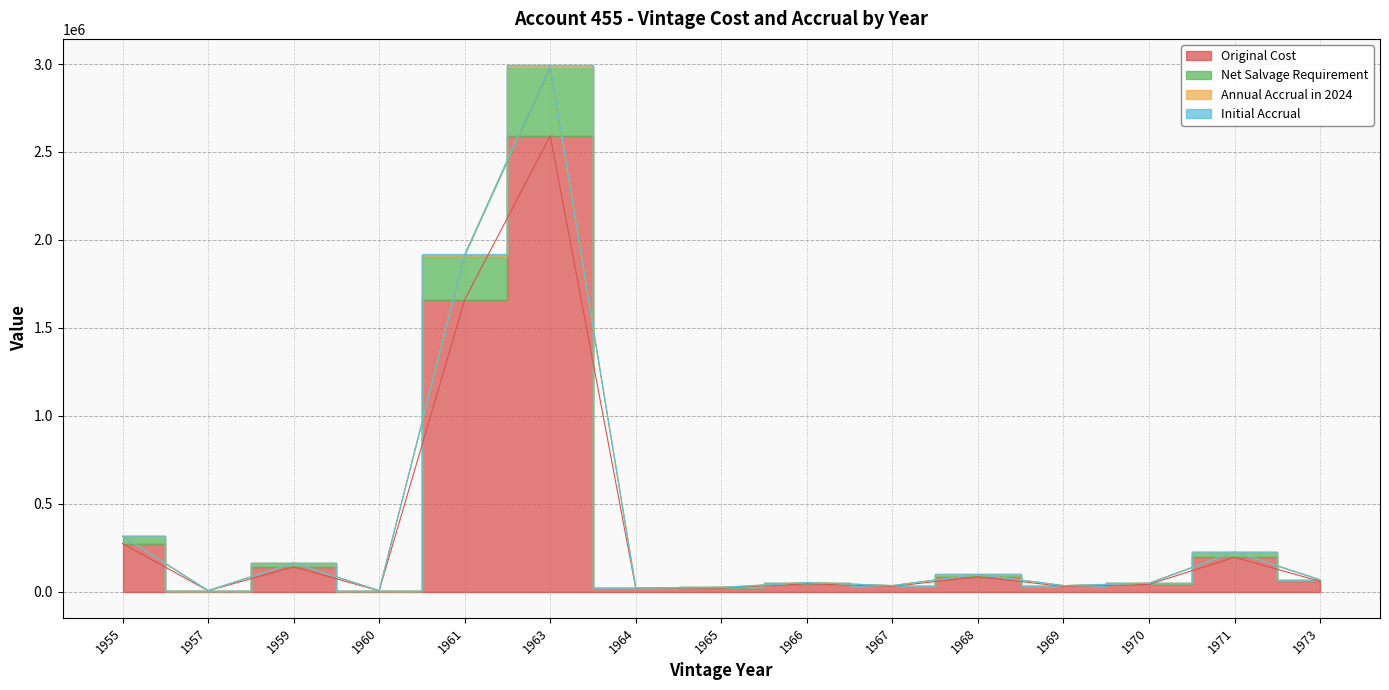

At which label does Initial Accrual reach its peak?

1963